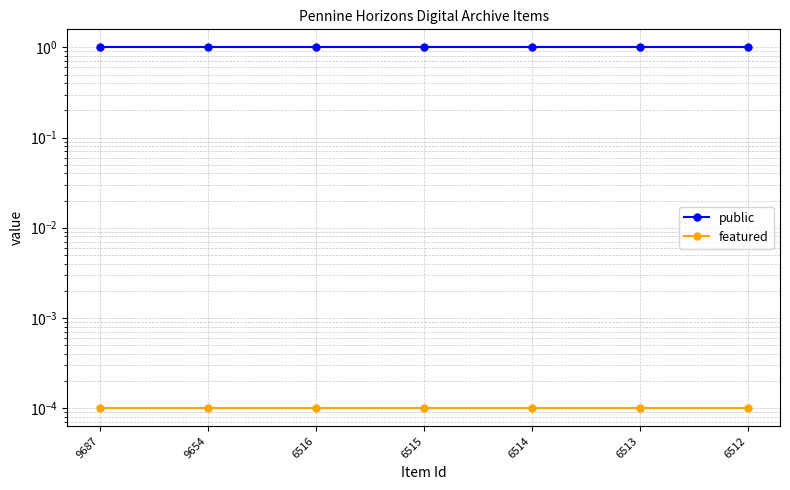

True or false: public has more than 2 interior local peaks.

False